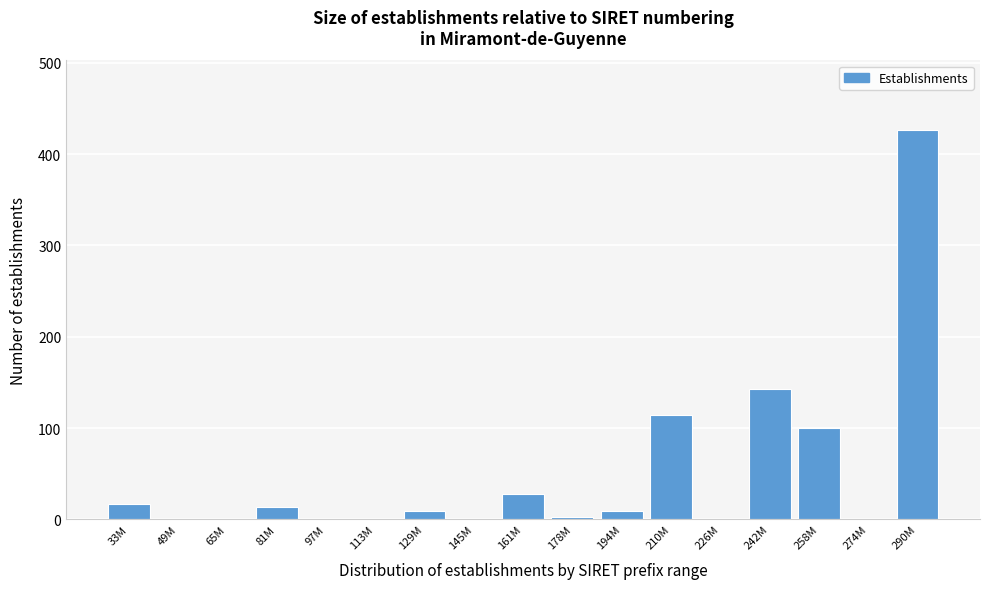

Reading left to right, extract all data points from this chart.

33M=17	49M=0	65M=0	81M=13	97M=0	113M=0	129M=9	145M=0	161M=28	178M=3	194M=9	210M=114	226M=0	242M=143	258M=100	274M=0	290M=426